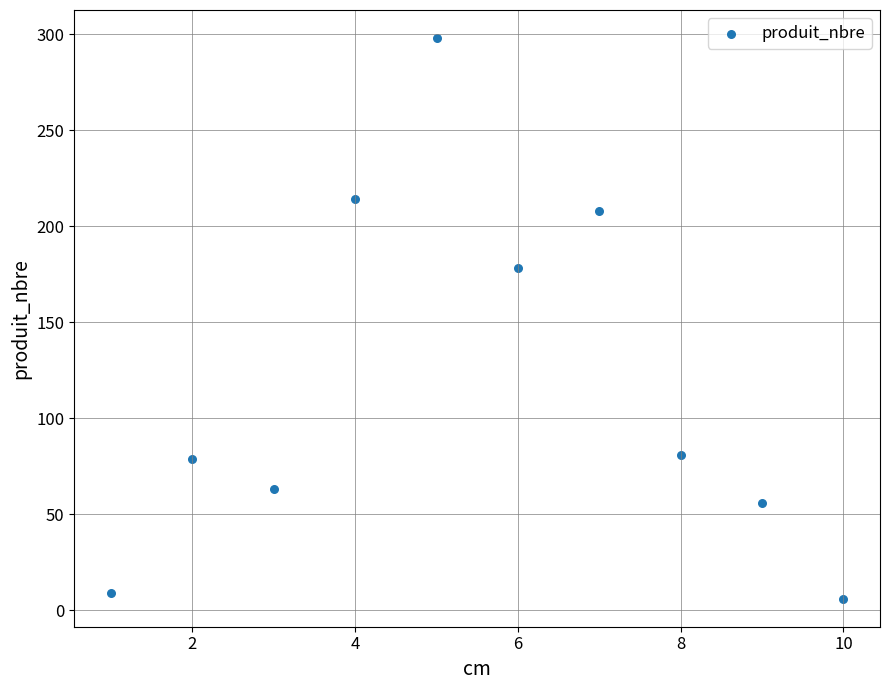

What is the average Y value?

119